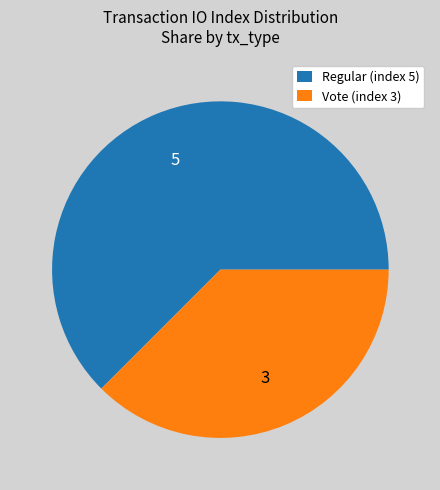

Does Regular (index 5) represent more than half of the total?

Yes